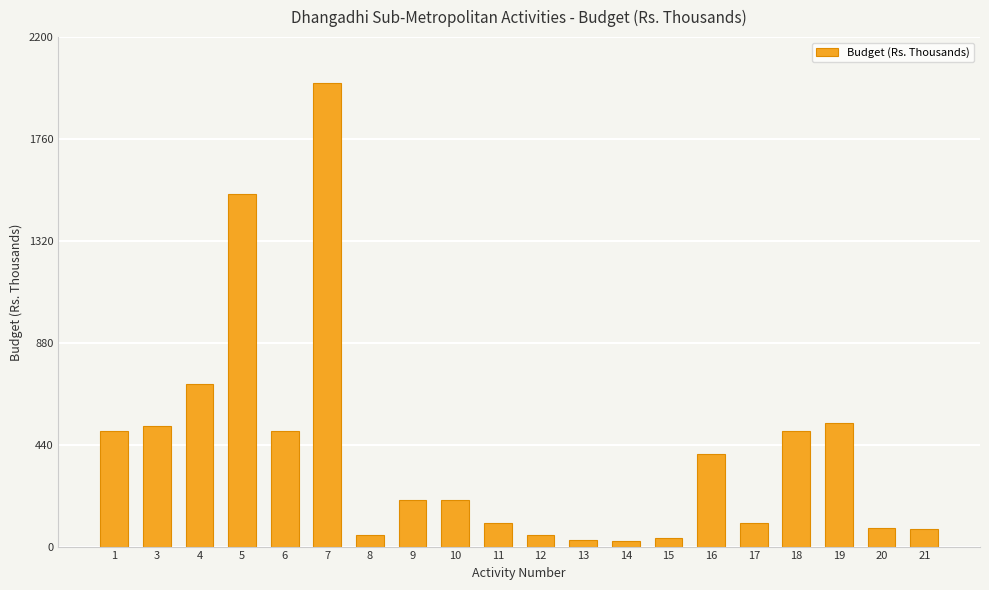

Does the chart contain any negative values?

No